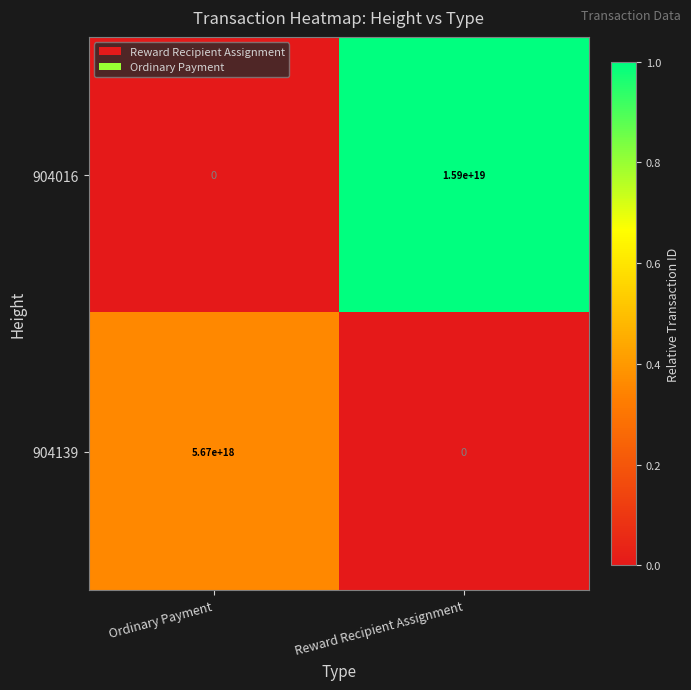

How many categories are shown in the chart?

2